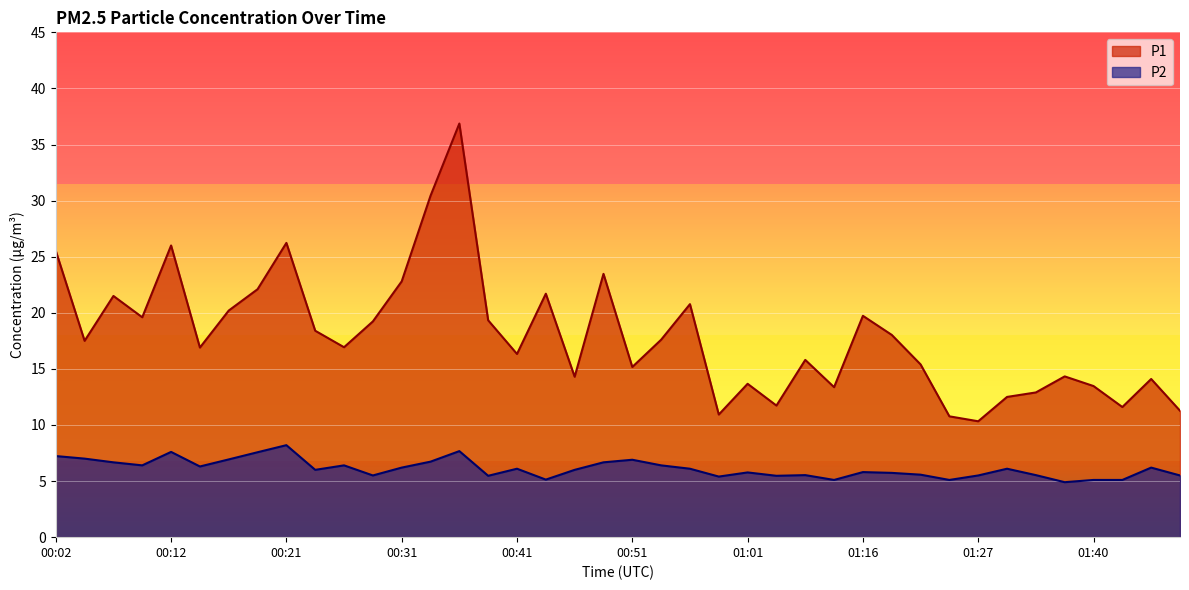

What are all the series names shown in the legend?

P1, P2